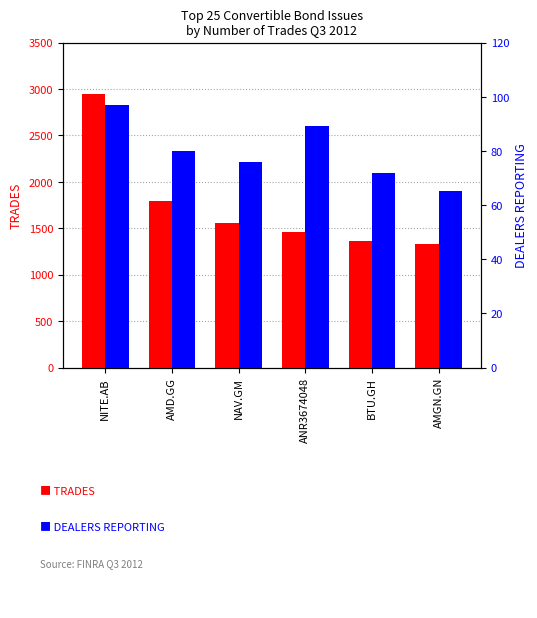

The DEALERS REPORTING series shows 97 at NITE.AB. True or false?

True